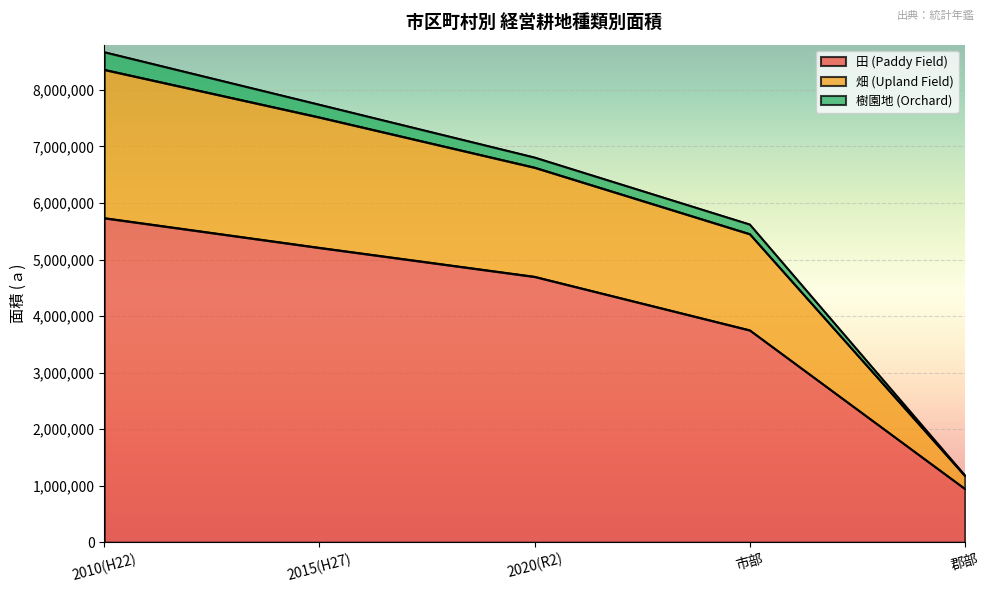

What is the total value across all series at 2020(R2)?

6806752